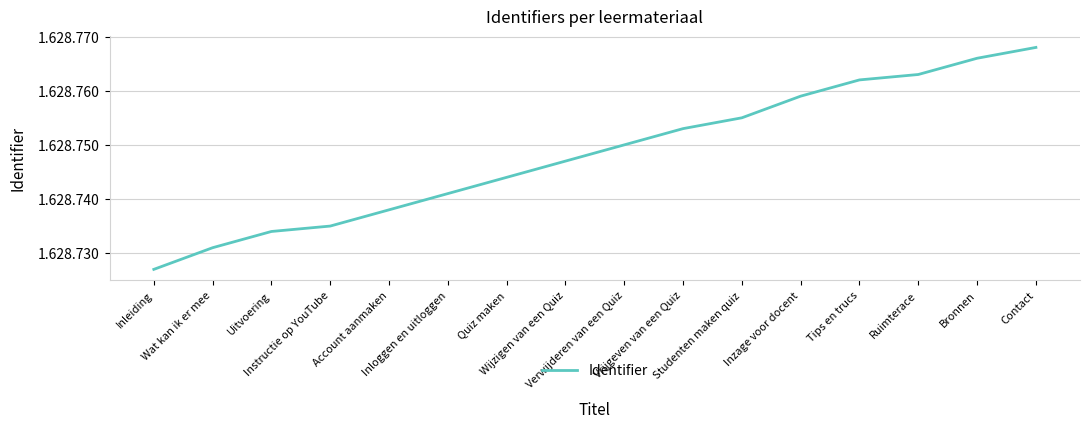

At which category does the chart reach its minimum across all series?

Inleiding